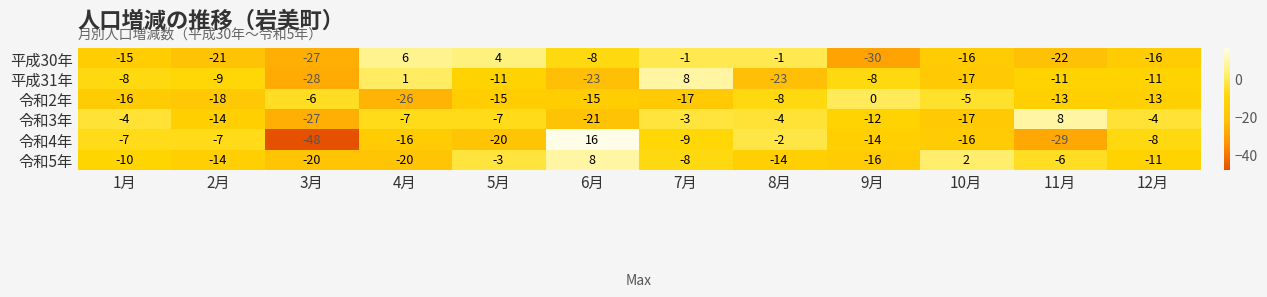

Is the value of 令和4年 at 6月 greater than the value of 平成31年 at 9月?

Yes